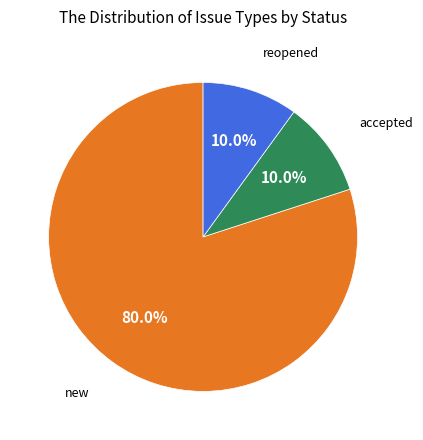

Is there any slice that represents more than half of the pie?

Yes